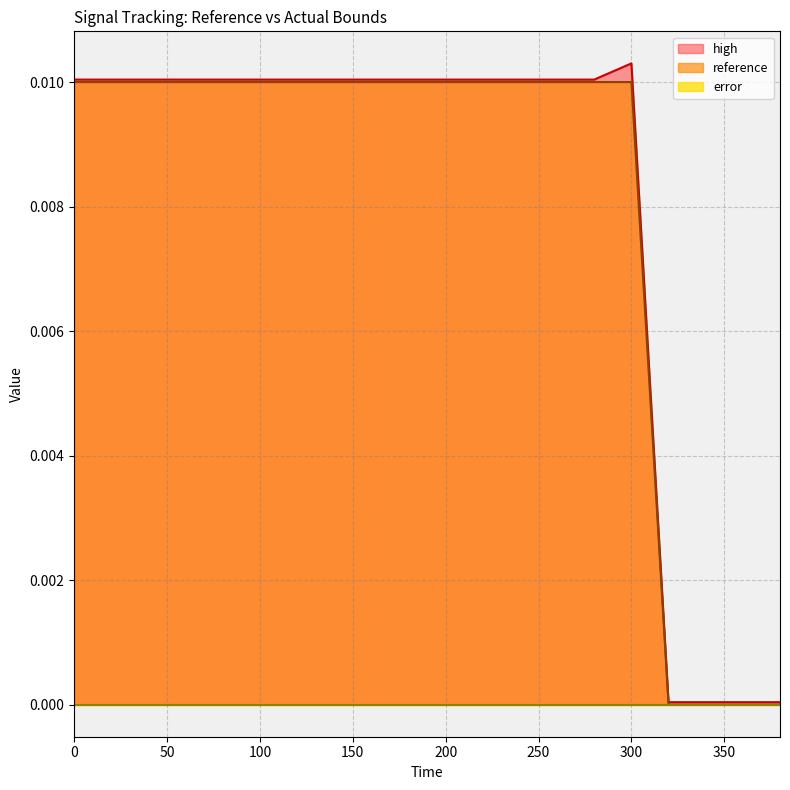

Count the reference values in the range 0 to 1.

20